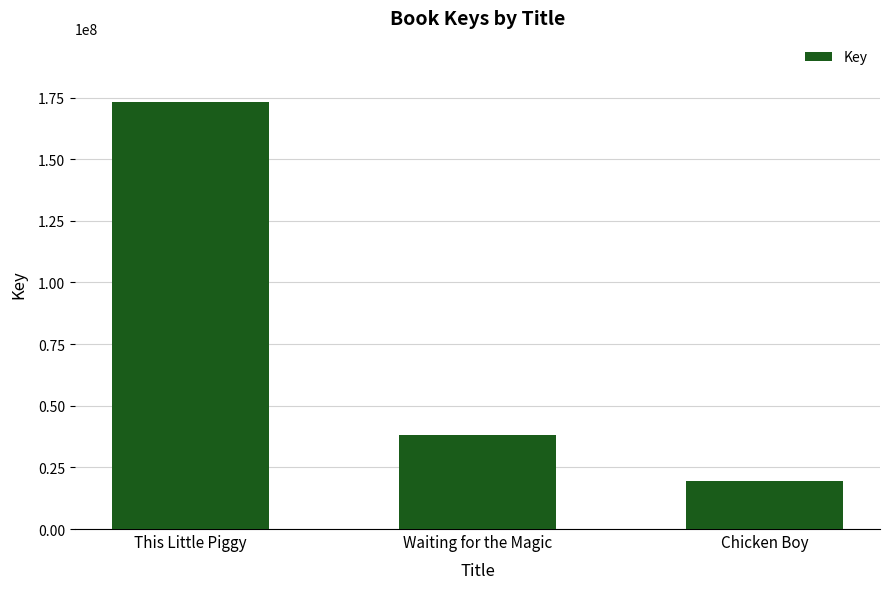

Where is the data nearest to the value 96285118?

Waiting for the Magic